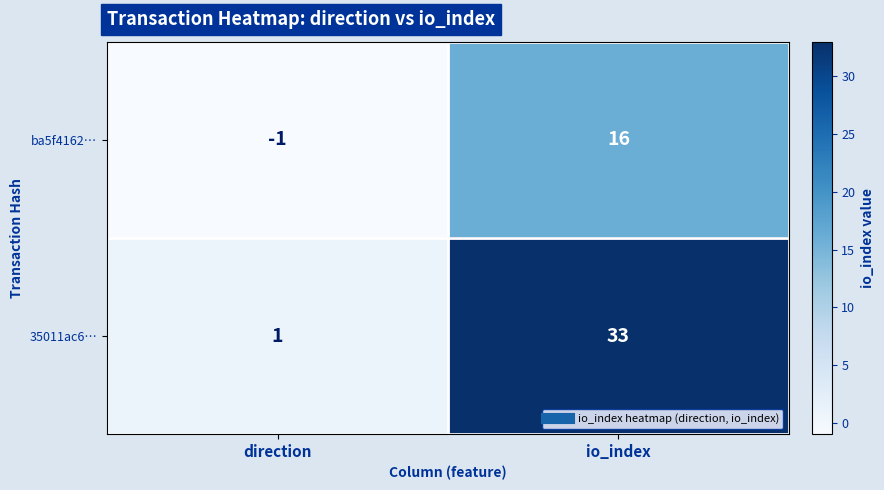

At which label is ba5f4162… closest to 7?

direction